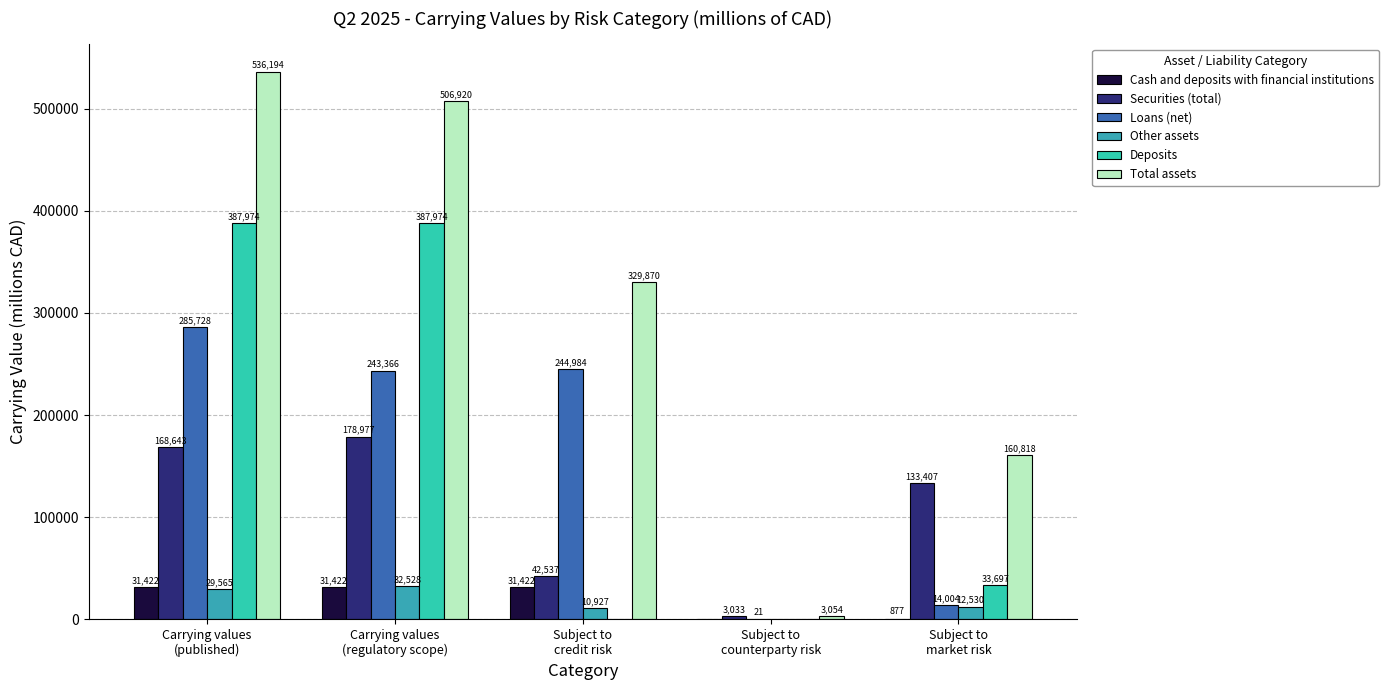

Which series has the largest total across all categories?

Total assets